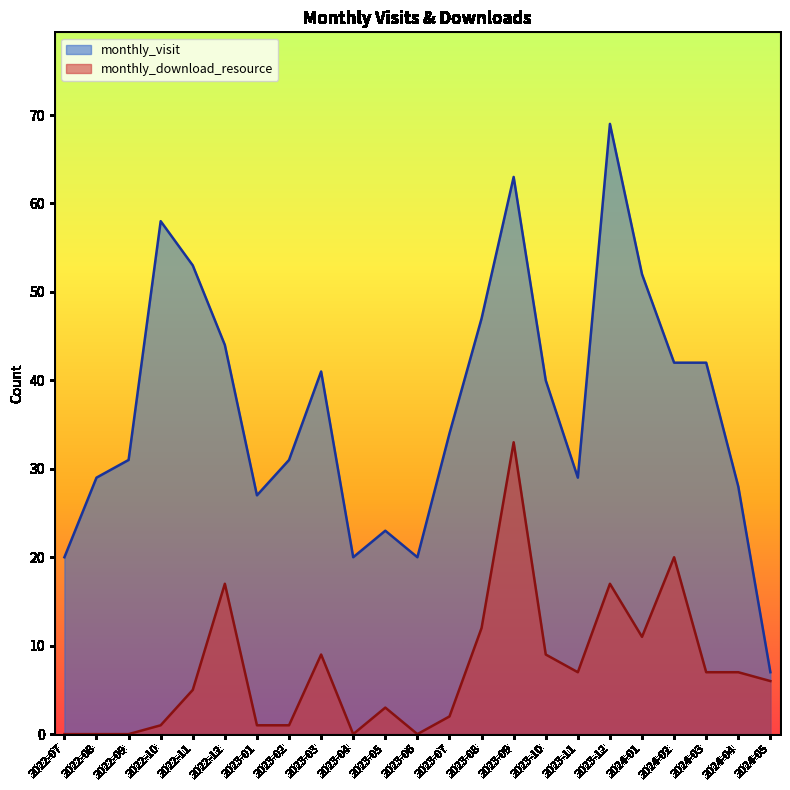

Which series has the largest total across all categories?

monthly_visit